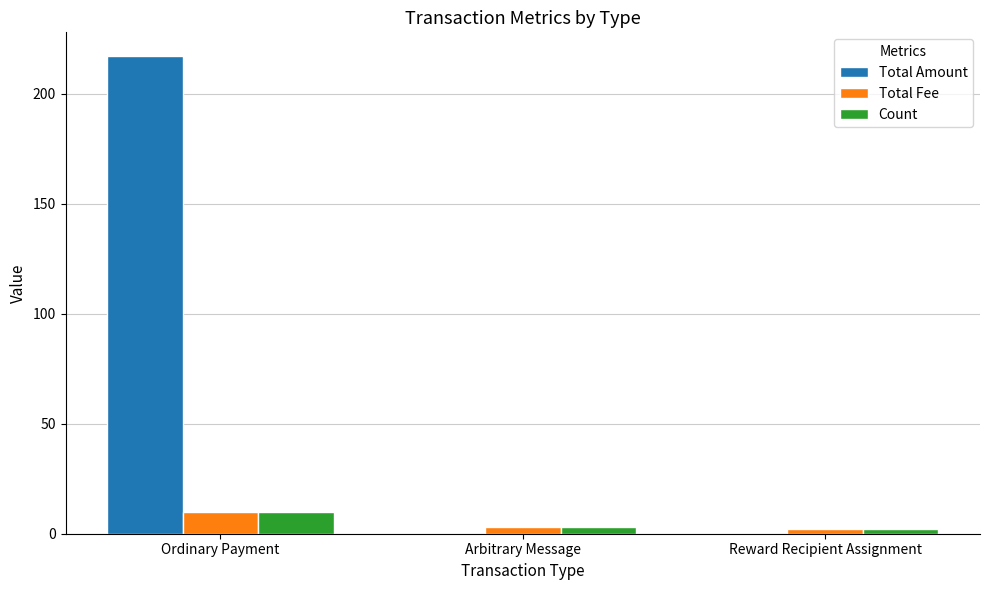

Which series changed the most between Ordinary Payment and Reward Recipient Assignment?

Total Amount